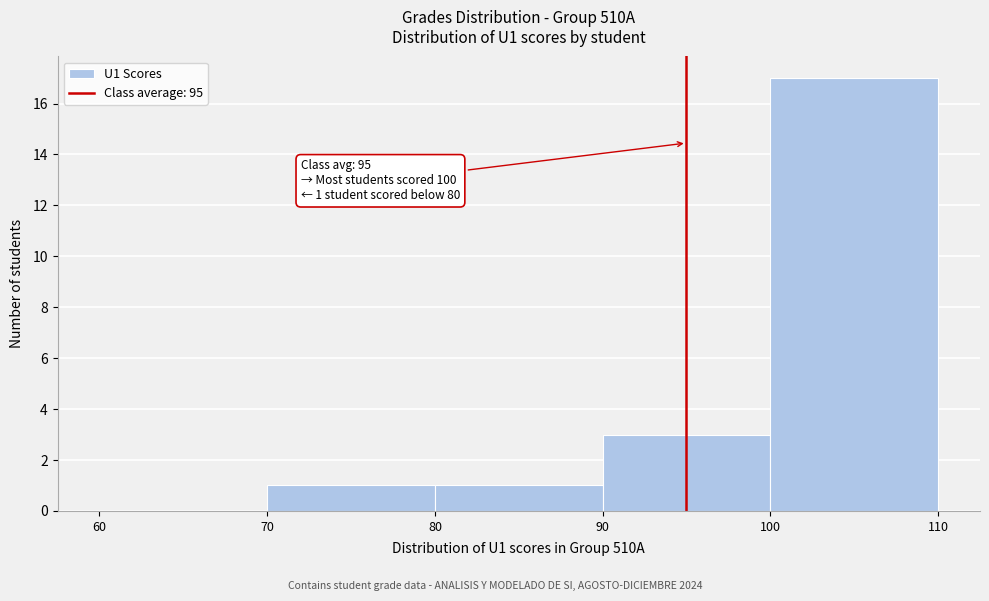

Over which range of the x-axis is the bar tallest?

100 to 110